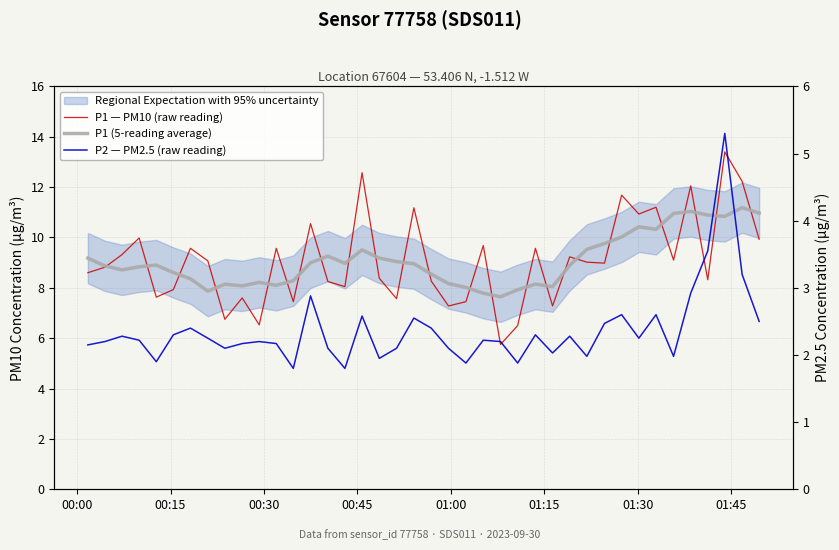

Rank the series by their maximum value, from lowest to highest.

P2 — PM2.5 (raw reading), P1 (5-reading average), P1 — PM10 (raw reading)